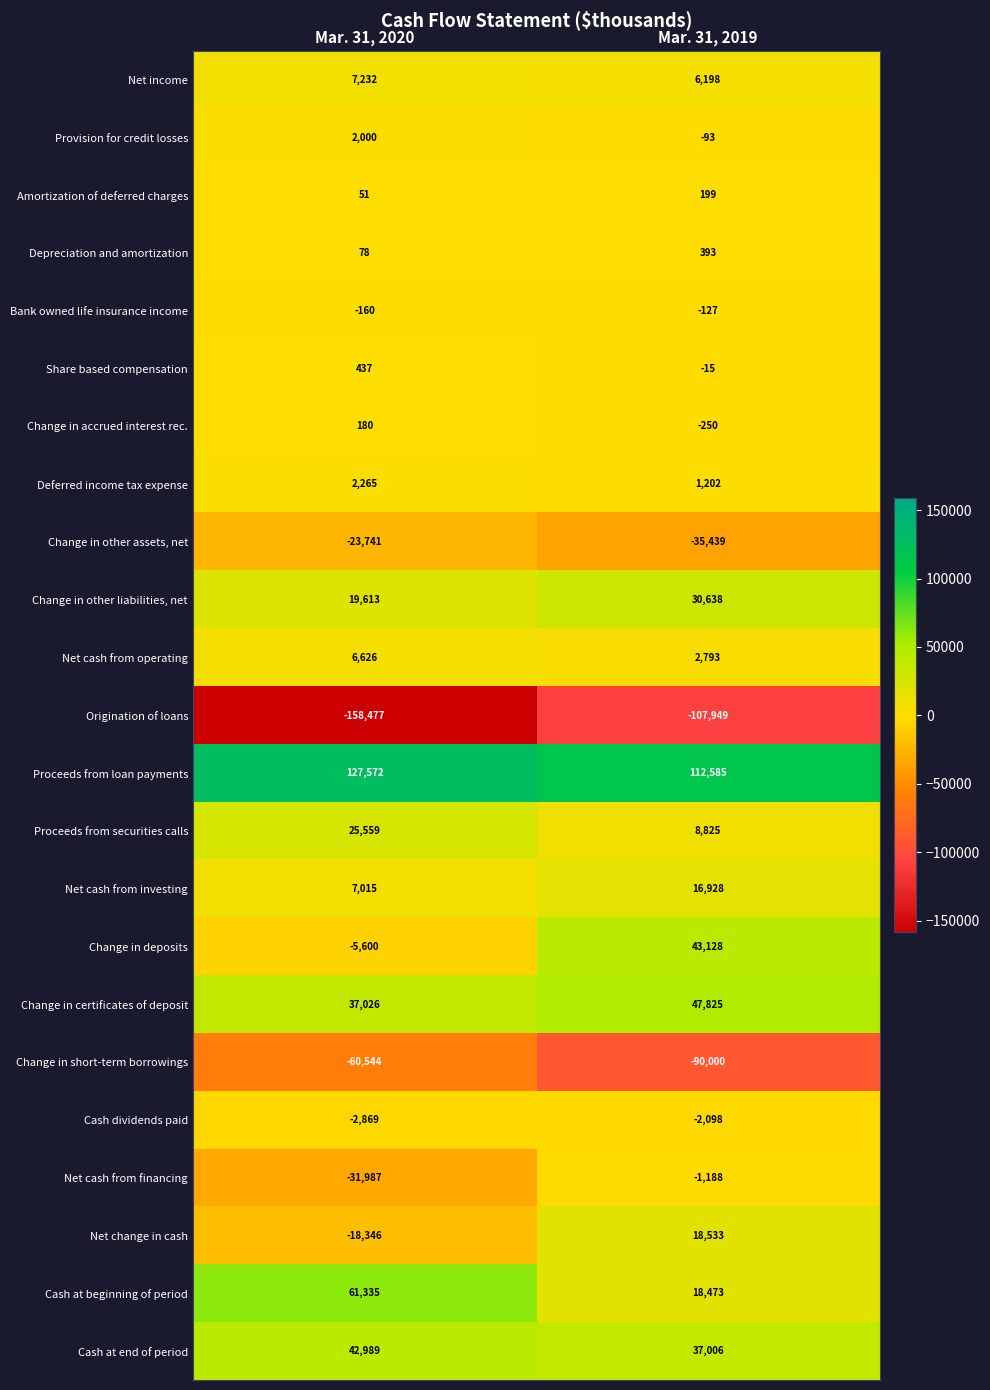

List the series in order of their peak value, lowest first.

Origination of loans, Change in short-term borrowings, Change in other assets, net, Cash dividends paid, Net cash from financing, Bank owned life insurance income, Change in accrued interest rec., Amortization of deferred charges, Depreciation and amortization, Share based compensation, Provision for credit losses, Deferred income tax expense, Net cash from operating, Net income, Net cash from investing, Net change in cash, Proceeds from securities calls, Change in other liabilities, net, Cash at end of period, Change in deposits, Change in certificates of deposit, Cash at beginning of period, Proceeds from loan payments